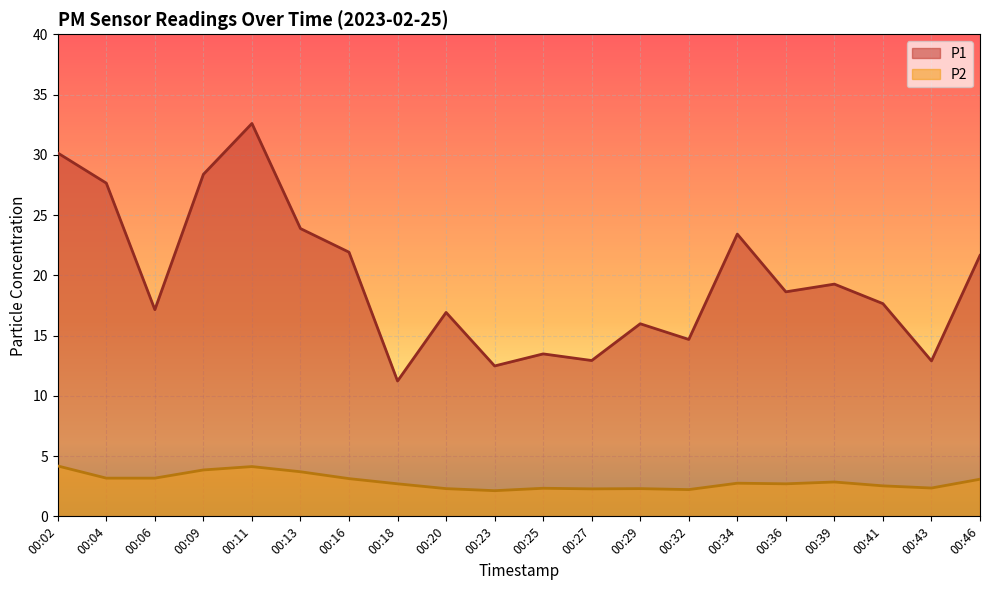

At 00:06, list the series in order from smallest to largest.

P2, P1